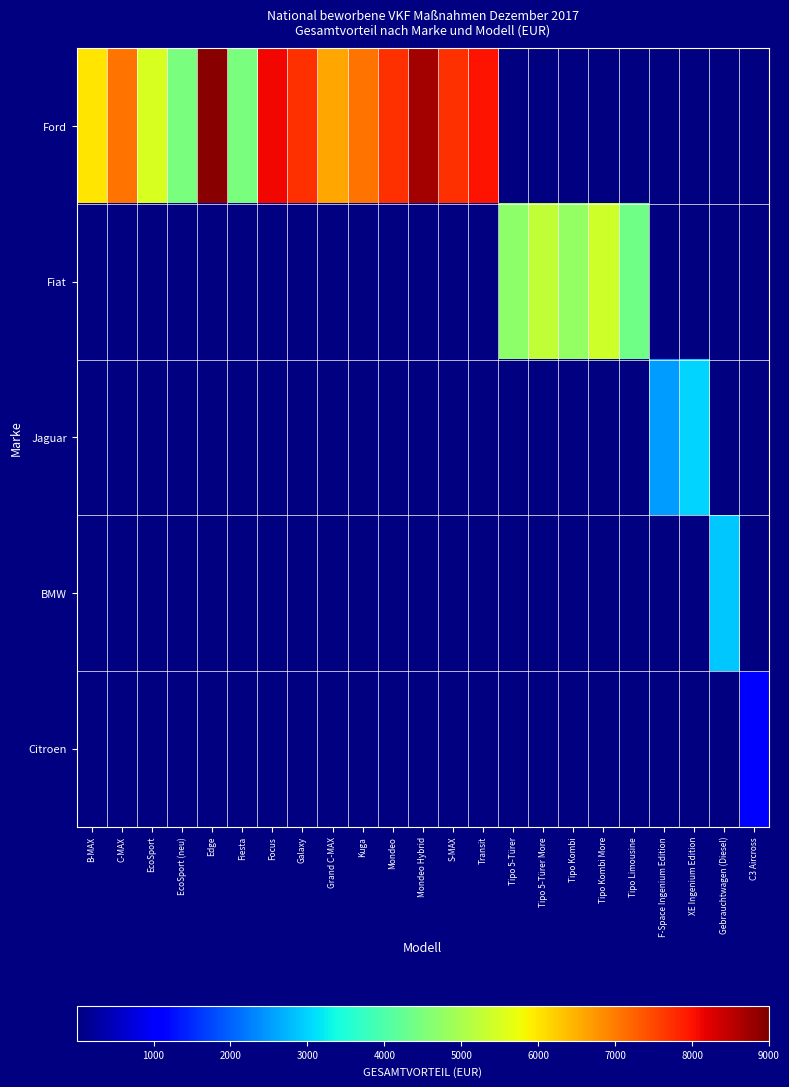

Reading left to right, extract all data points from this chart.

Ford: B-MAX=6000	C-MAX=7100	EcoSport=5500	EcoSport (neu)=4500	Edge=8900	Fiesta=4500	Focus=8100	Galaxy=7700	Grand C-MAX=6600	Kuga=7100	Mondeo=7700	Mondeo Hybrid=8700	S-MAX=7700	Transit=8000	Tipo 5-Türer=0	Tipo 5-Türer More=0	Tipo Kombi=0	Tipo Kombi More=0	Tipo Limousine=0	F-Space Ingenium Edition=0	XE Ingenium Edition=0	Gebrauchtwagen (Diesel)=0	C3 Aircross=0
Fiat: B-MAX=0	C-MAX=0	EcoSport=0	EcoSport (neu)=0	Edge=0	Fiesta=0	Focus=0	Galaxy=0	Grand C-MAX=0	Kuga=0	Mondeo=0	Mondeo Hybrid=0	S-MAX=0	Transit=0	Tipo 5-Türer=4697	Tipo 5-Türer More=5243	Tipo Kombi=4770	Tipo Kombi More=5406	Tipo Limousine=4374	F-Space Ingenium Edition=0	XE Ingenium Edition=0	Gebrauchtwagen (Diesel)=0	C3 Aircross=0
Jaguar: B-MAX=0	C-MAX=0	EcoSport=0	EcoSport (neu)=0	Edge=0	Fiesta=0	Focus=0	Galaxy=0	Grand C-MAX=0	Kuga=0	Mondeo=0	Mondeo Hybrid=0	S-MAX=0	Transit=0	Tipo 5-Türer=0	Tipo 5-Türer More=0	Tipo Kombi=0	Tipo Kombi More=0	Tipo Limousine=0	F-Space Ingenium Edition=2500	XE Ingenium Edition=3000	Gebrauchtwagen (Diesel)=0	C3 Aircross=0
BMW: B-MAX=0	C-MAX=0	EcoSport=0	EcoSport (neu)=0	Edge=0	Fiesta=0	Focus=0	Galaxy=0	Grand C-MAX=0	Kuga=0	Mondeo=0	Mondeo Hybrid=0	S-MAX=0	Transit=0	Tipo 5-Türer=0	Tipo 5-Türer More=0	Tipo Kombi=0	Tipo Kombi More=0	Tipo Limousine=0	F-Space Ingenium Edition=0	XE Ingenium Edition=0	Gebrauchtwagen (Diesel)=2903	C3 Aircross=0
Citroen: B-MAX=0	C-MAX=0	EcoSport=0	EcoSport (neu)=0	Edge=0	Fiesta=0	Focus=0	Galaxy=0	Grand C-MAX=0	Kuga=0	Mondeo=0	Mondeo Hybrid=0	S-MAX=0	Transit=0	Tipo 5-Türer=0	Tipo 5-Türer More=0	Tipo Kombi=0	Tipo Kombi More=0	Tipo Limousine=0	F-Space Ingenium Edition=0	XE Ingenium Edition=0	Gebrauchtwagen (Diesel)=0	C3 Aircross=1000